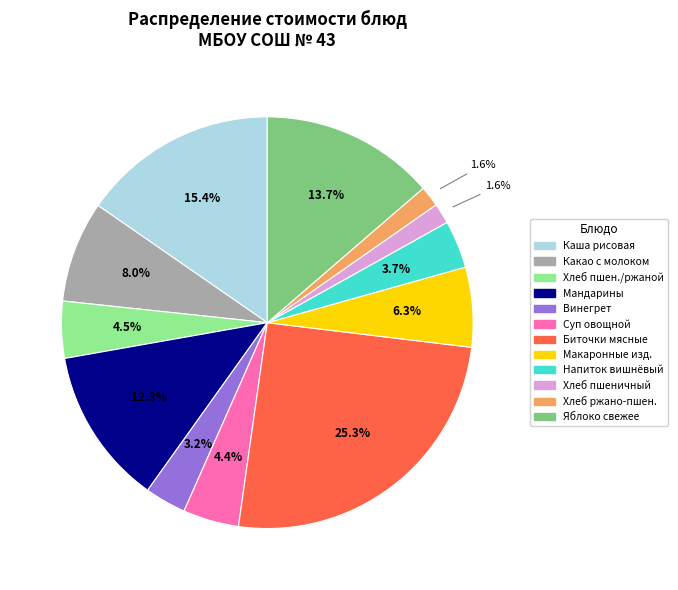

How many segments does this pie chart have?

12